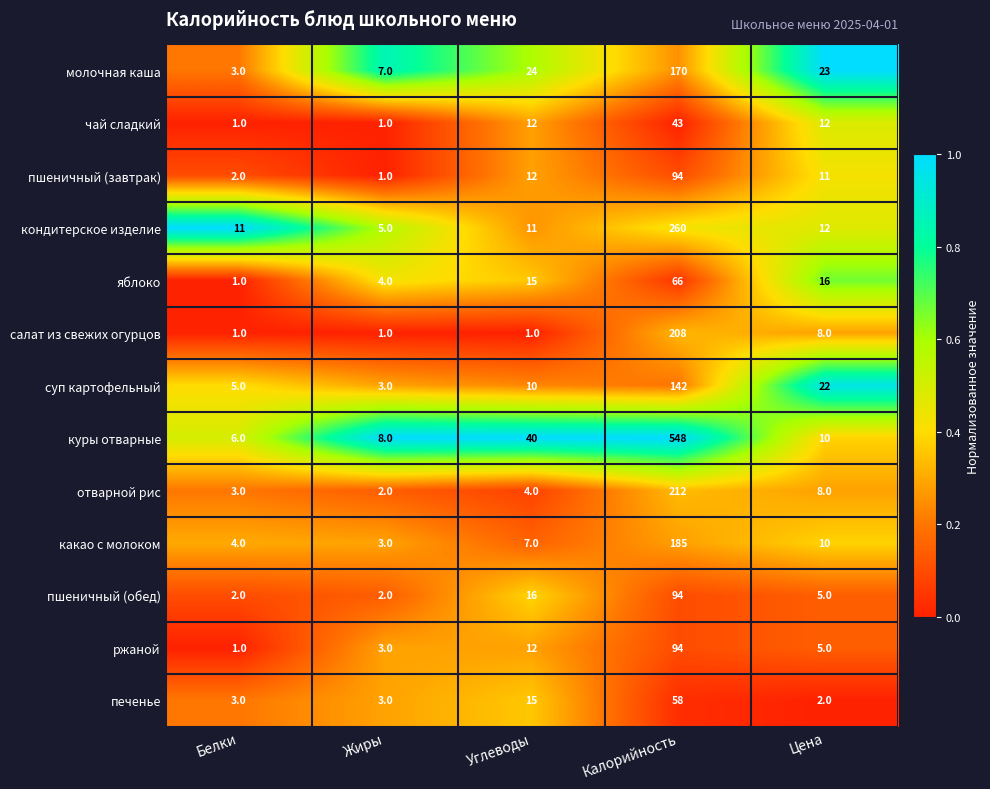

The пшеничный (обед) series shows 140 at Калорийность. True or false?

False